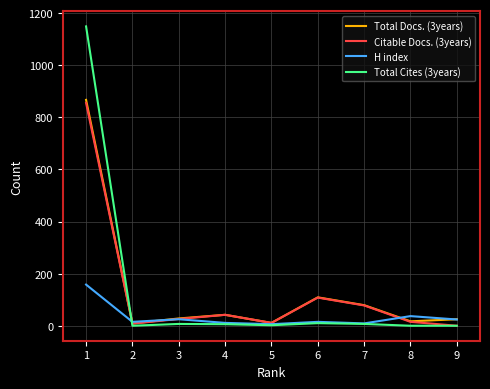

The value of H index at 8 is 37. True or false?

True